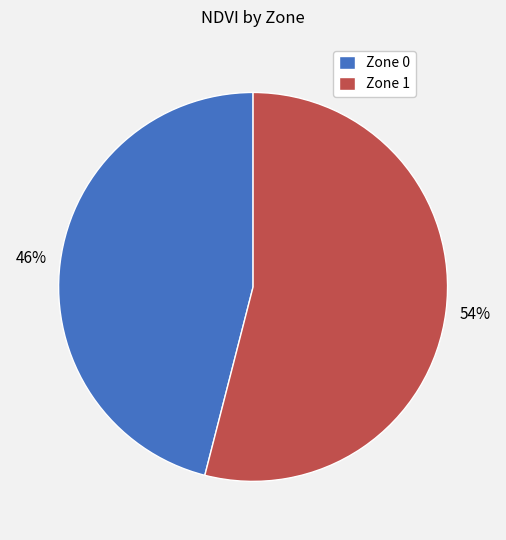

Is the sum of Zone 1 and Zone 0 greater than half?

Yes